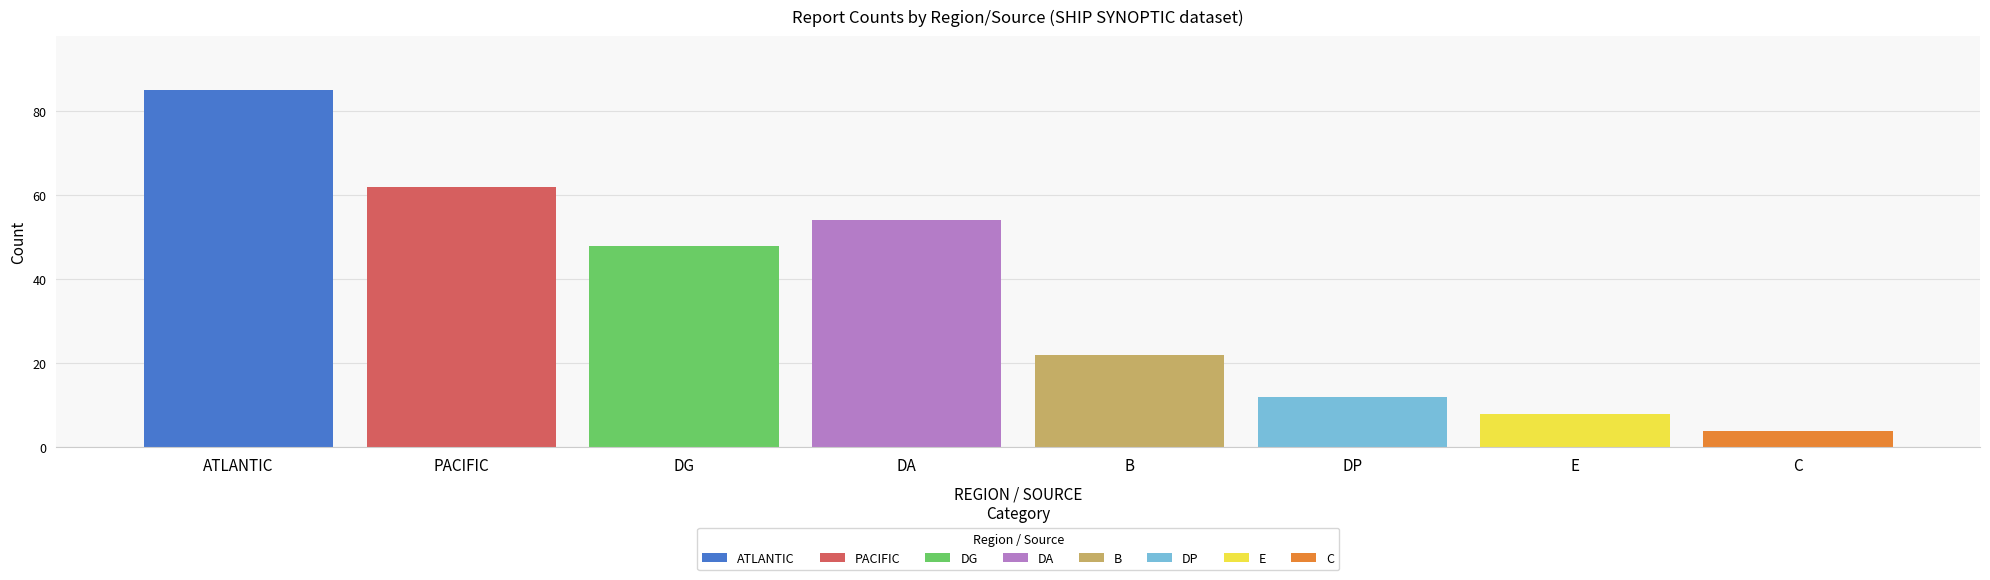

Rank the series by their maximum value, from lowest to highest.

C, E, DP, B, DG, DA, PACIFIC, ATLANTIC